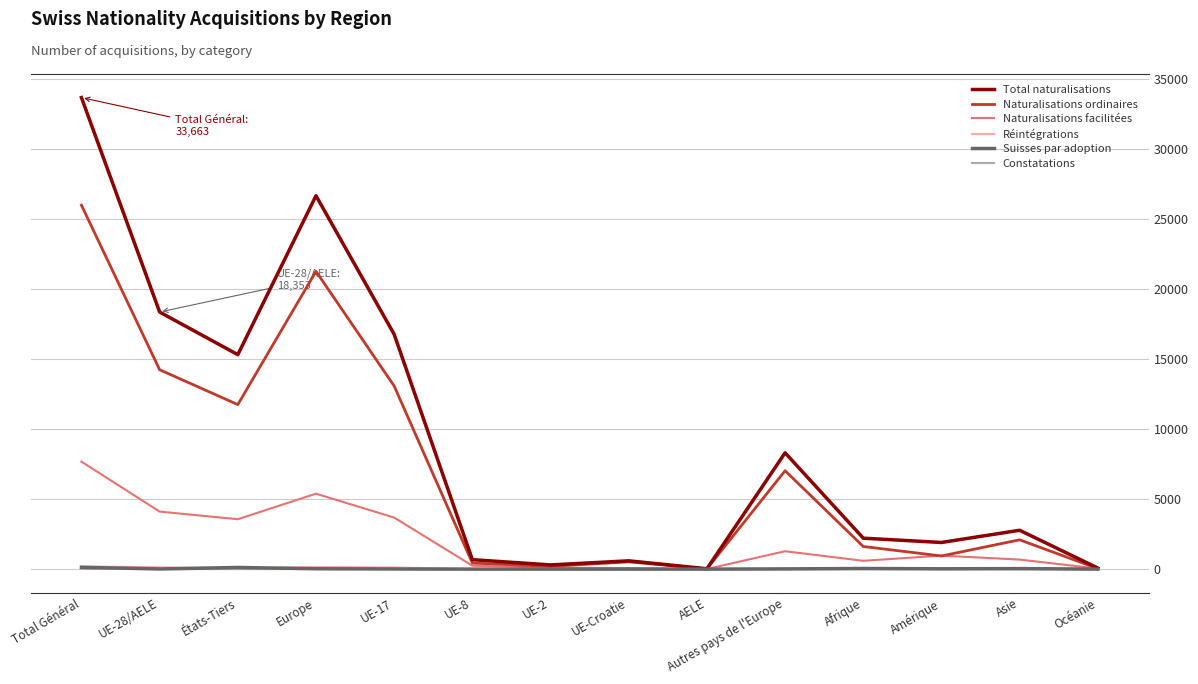

Which series has the largest total across all categories?

Total naturalisations